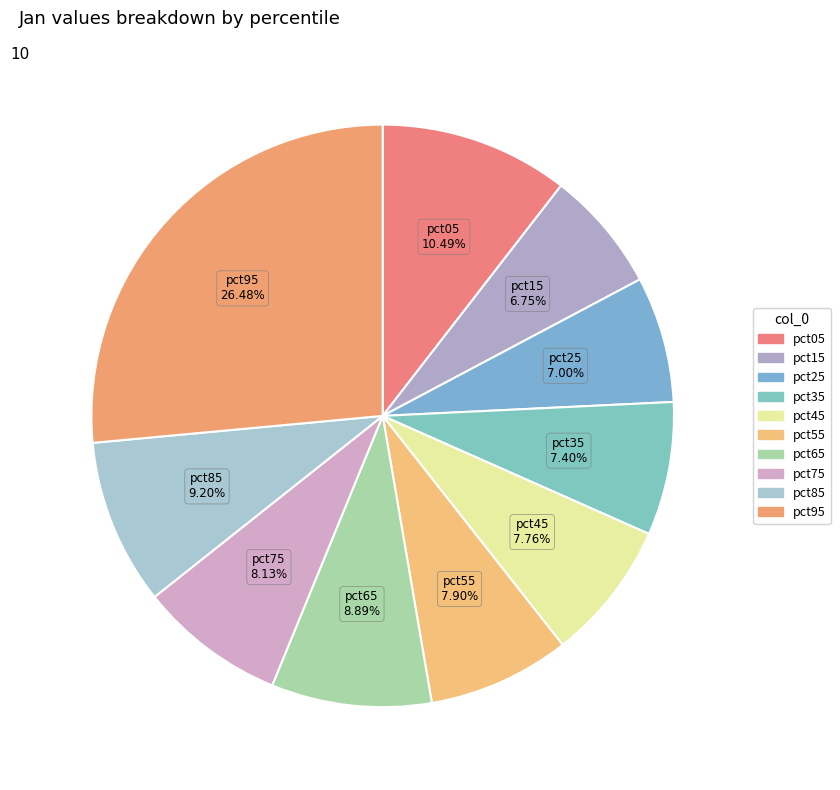

How many segments does this pie chart have?

10